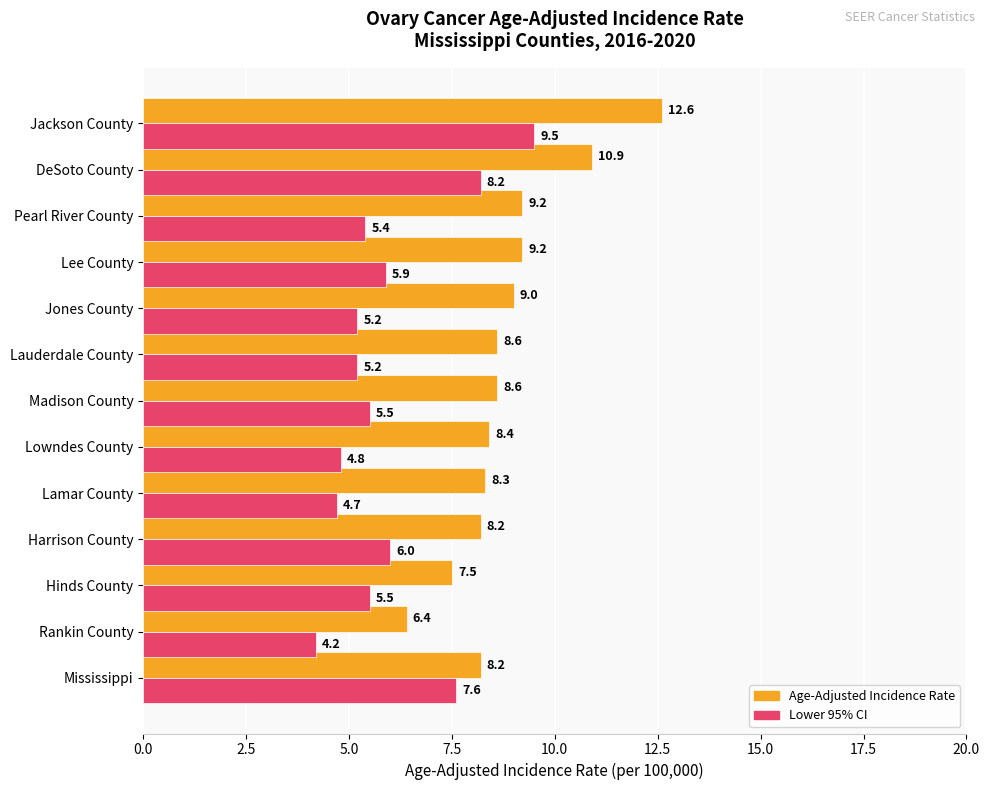

What is the difference between the maximum and second lowest values in the Lower 95% CI series?

4.8